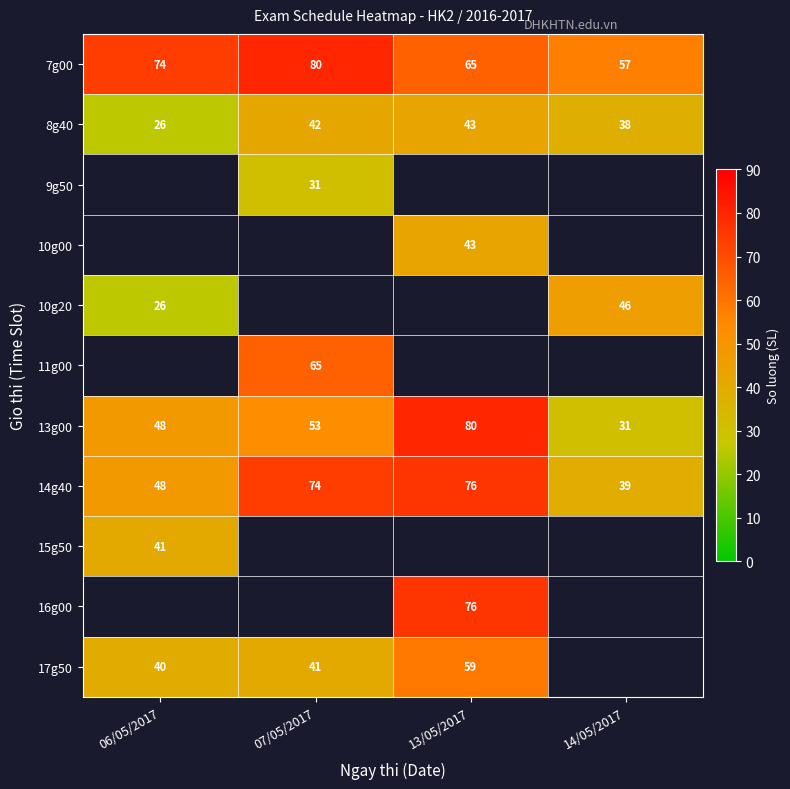

What is the sum of the 14g40 values at 14/05/2017 and 13/05/2017?

115